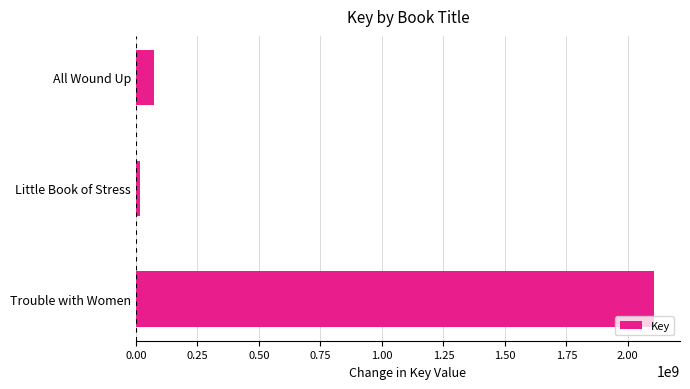

Reading bottom to top, list all the values displayed in this chart.

Trouble with Women=2106691368	Little Book of Stress=18320075	All Wound Up=71508192